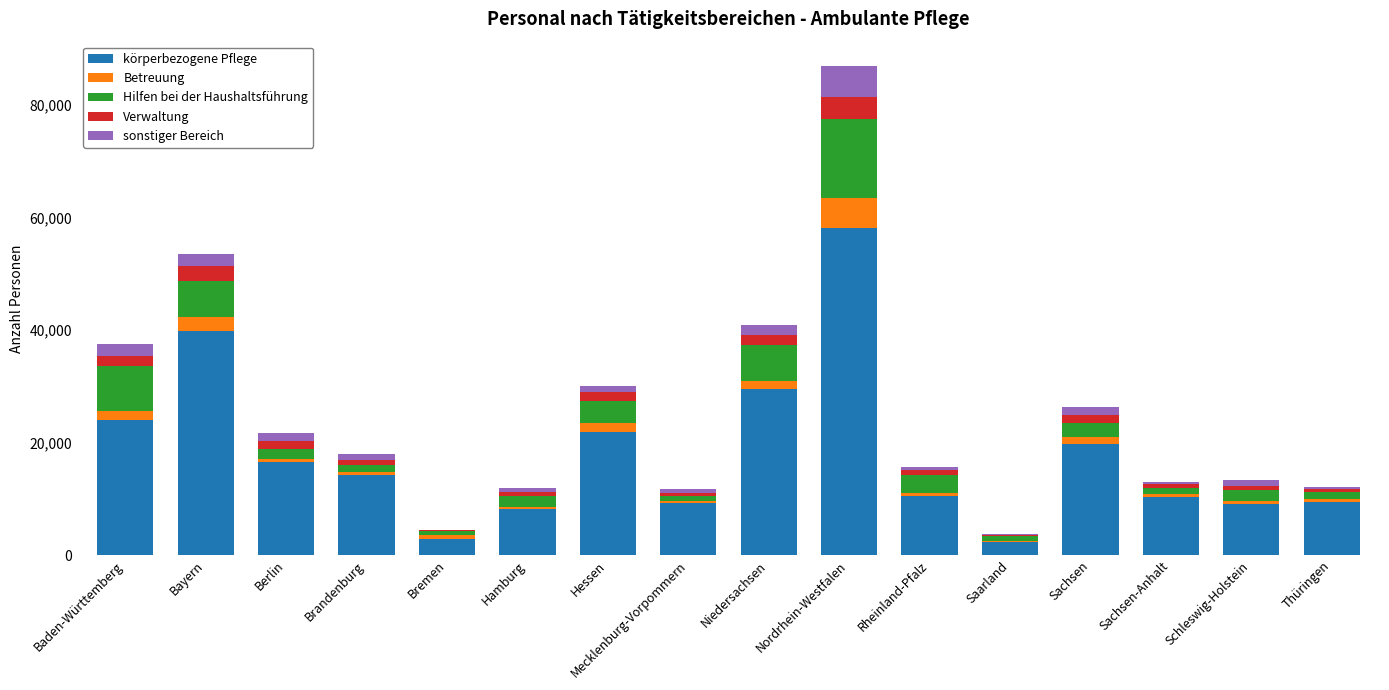

Which category has the highest value in the körperbezogene Pflege series?

Nordrhein-Westfalen